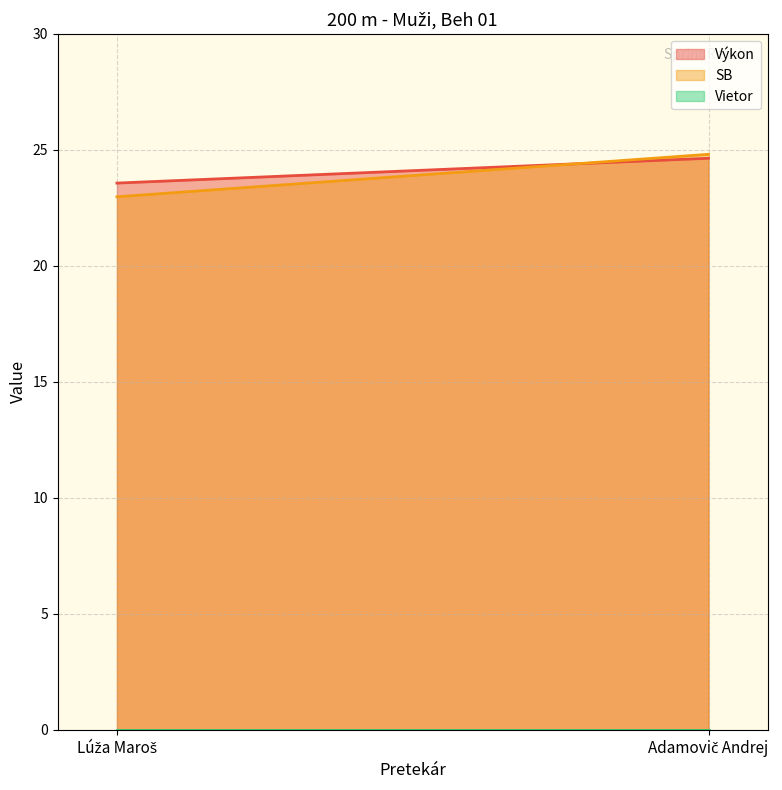

What is the label of the 1st point from the right?

Adamovič Andrej